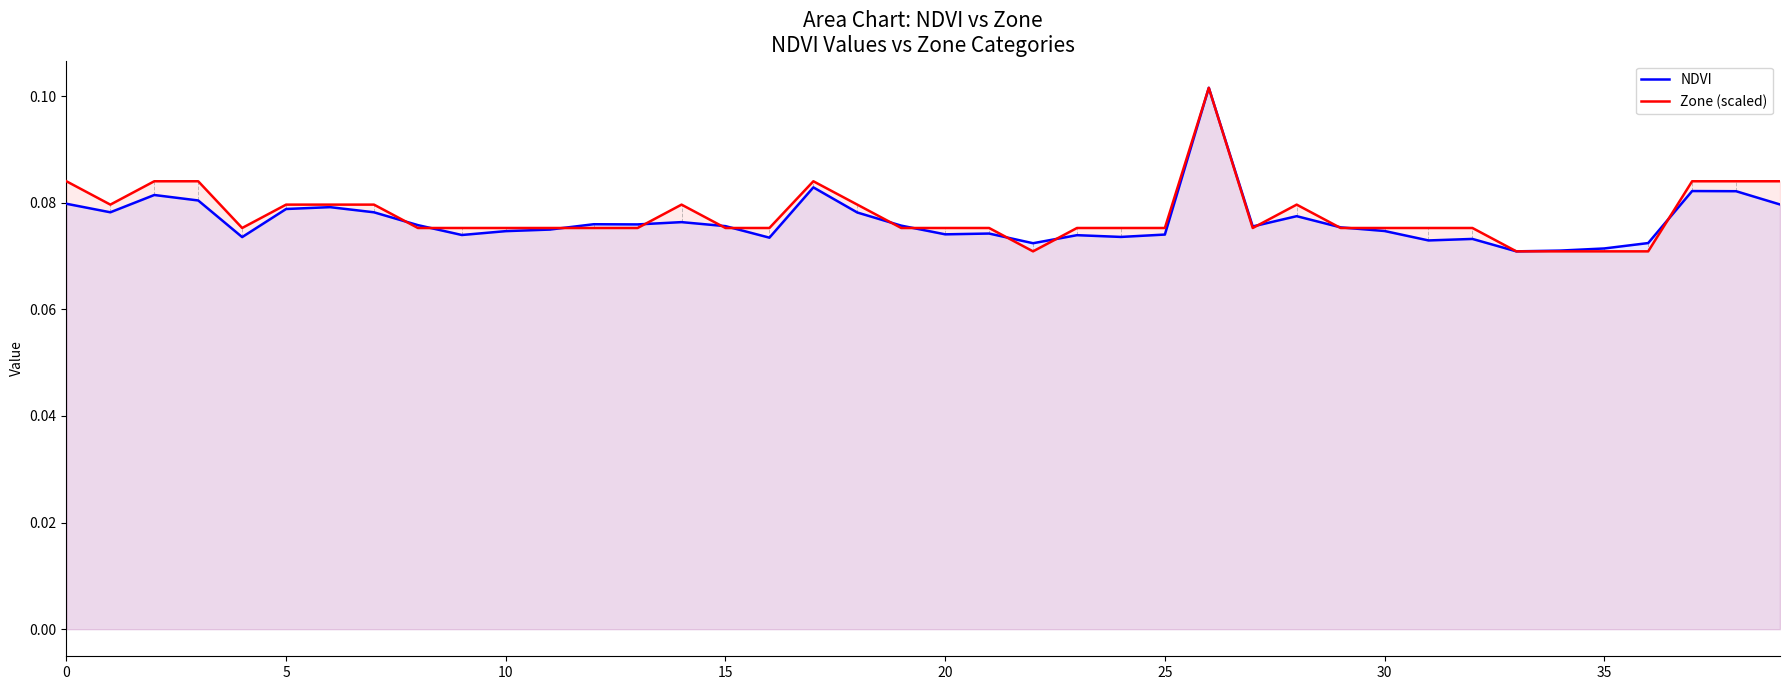

After their last crossing, which series has the higher values: Zone (scaled) or NDVI?

Zone (scaled)